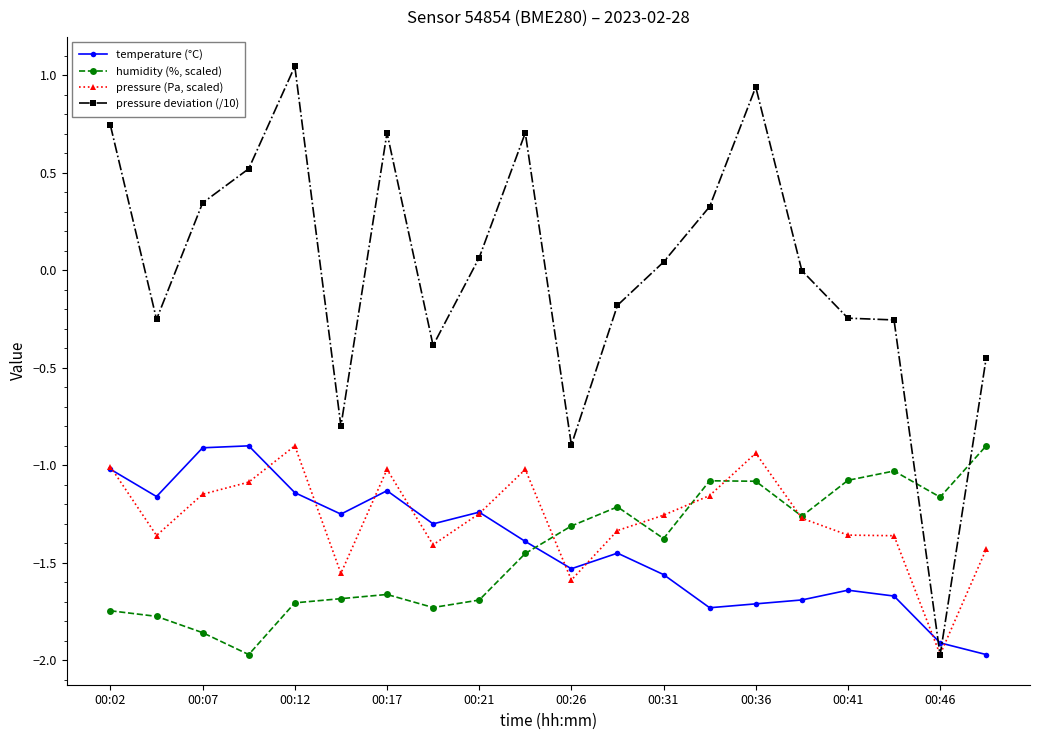

True or false: humidity (%, scaled) has more than 0 points higher than both neighbors.

True